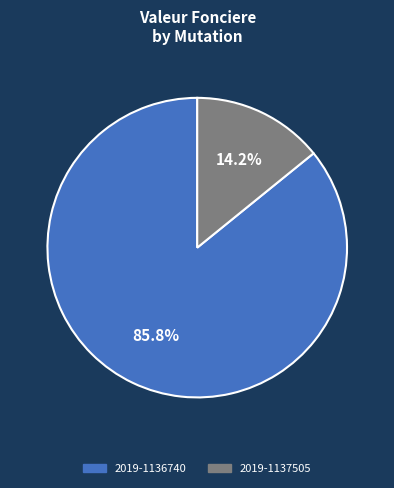

What percentage is the 2019-1137505 slice, to the nearest percent?

14%